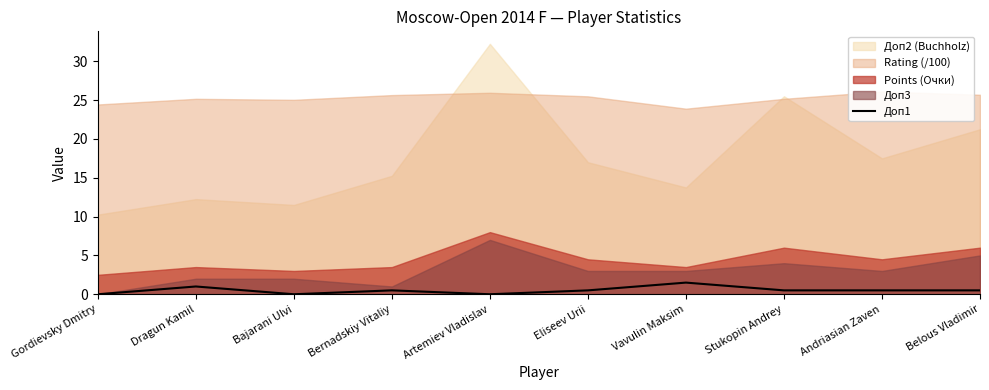

The Доп1 series shows 0.0 at Bajarani Ulvi. True or false?

True